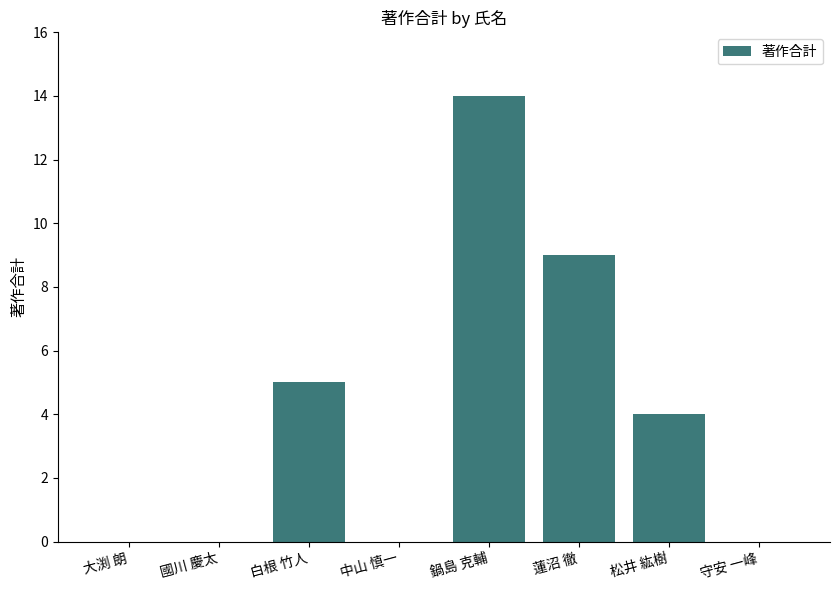

At which label is the value closest to 7?

白根 竹人